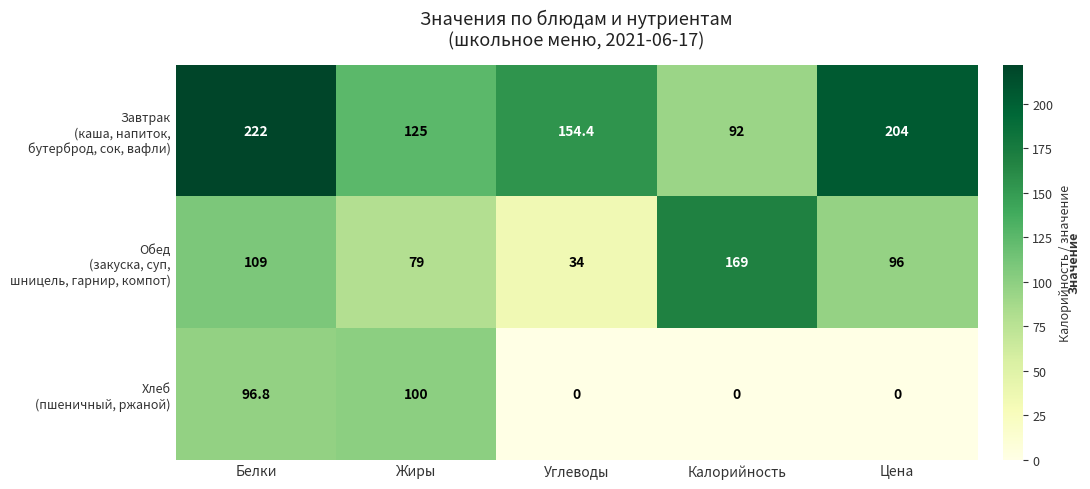

What is the spread (max minus min) of values at Калорийность?

169.0